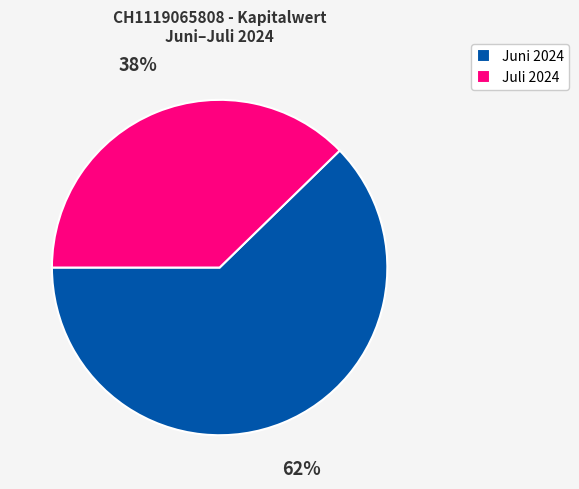

How many slices are in this pie chart?

2